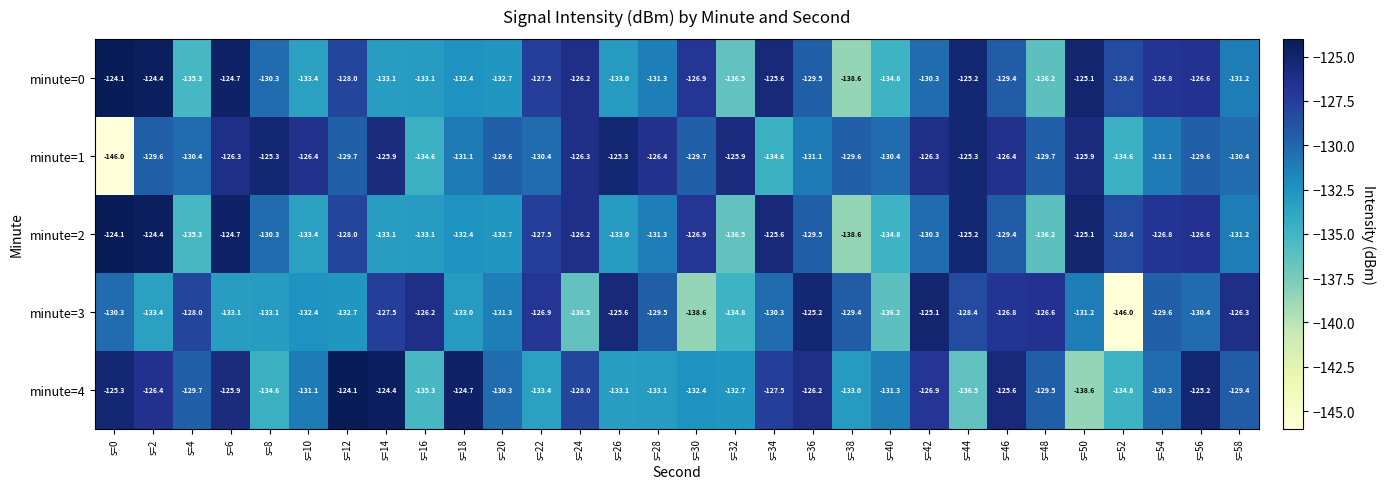

The minute=1 series shows -129.7 at s=48. True or false?

True